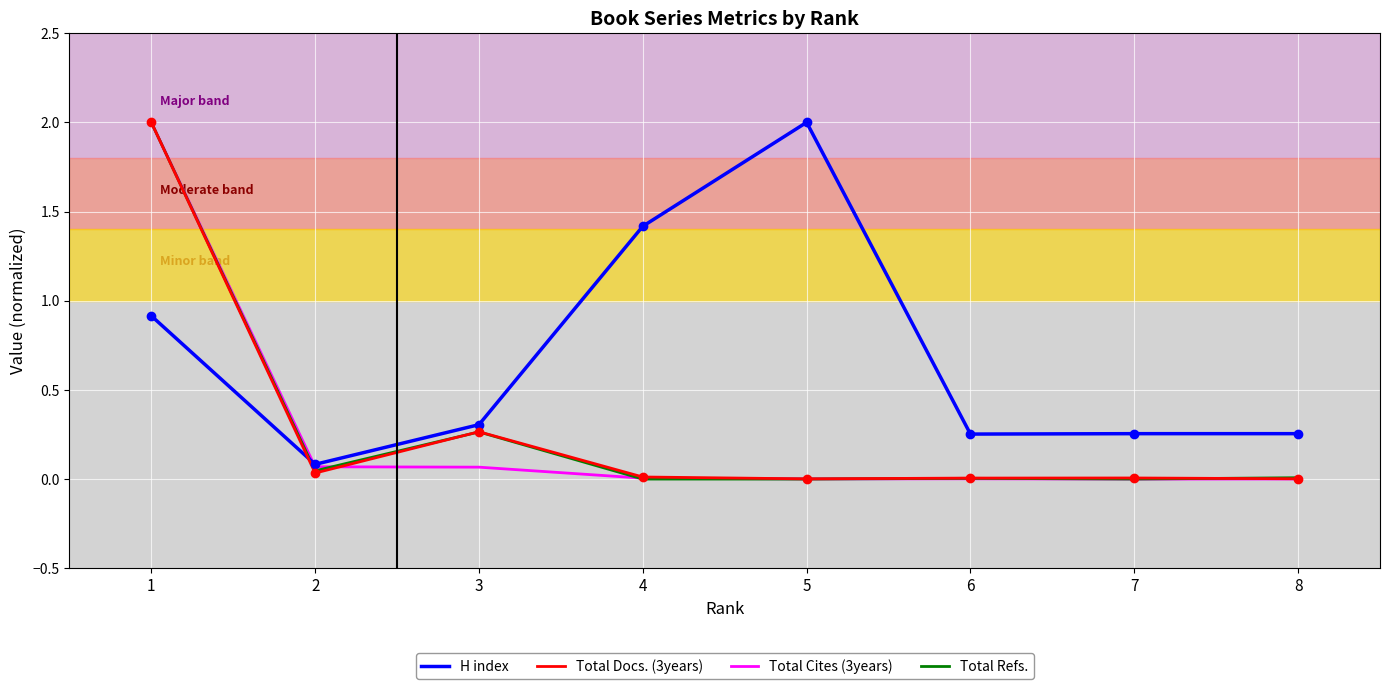

Which series has the largest total across all categories?

H index